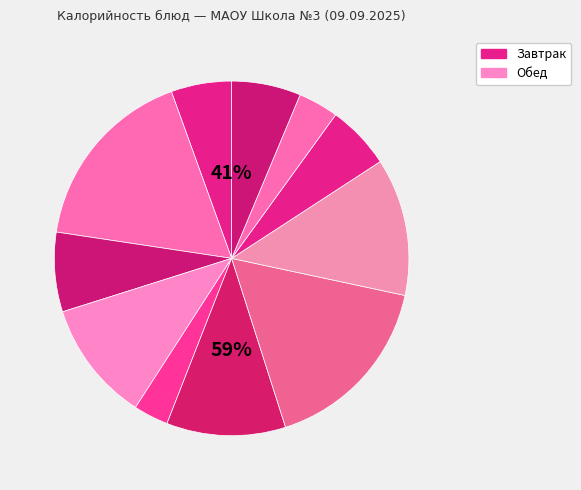

How much of the chart is everything except КАША ЯЧНЕВАЯ НА МОЛОКЕ?

82.9%